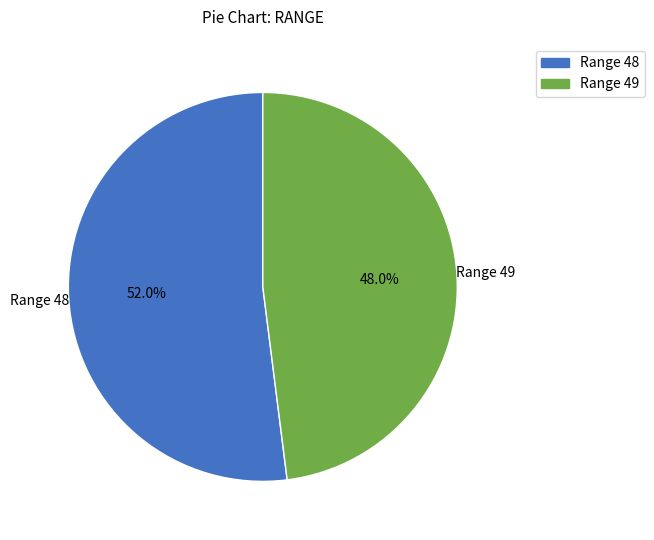

Is there a majority slice in this chart?

Yes